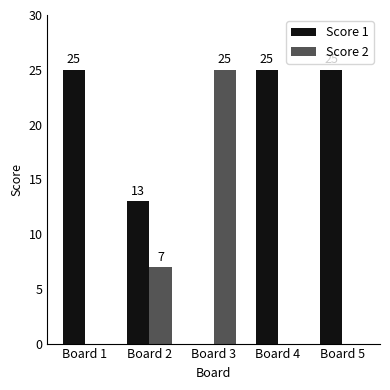

The value of Score 2 at Board 5 is 0. True or false?

True